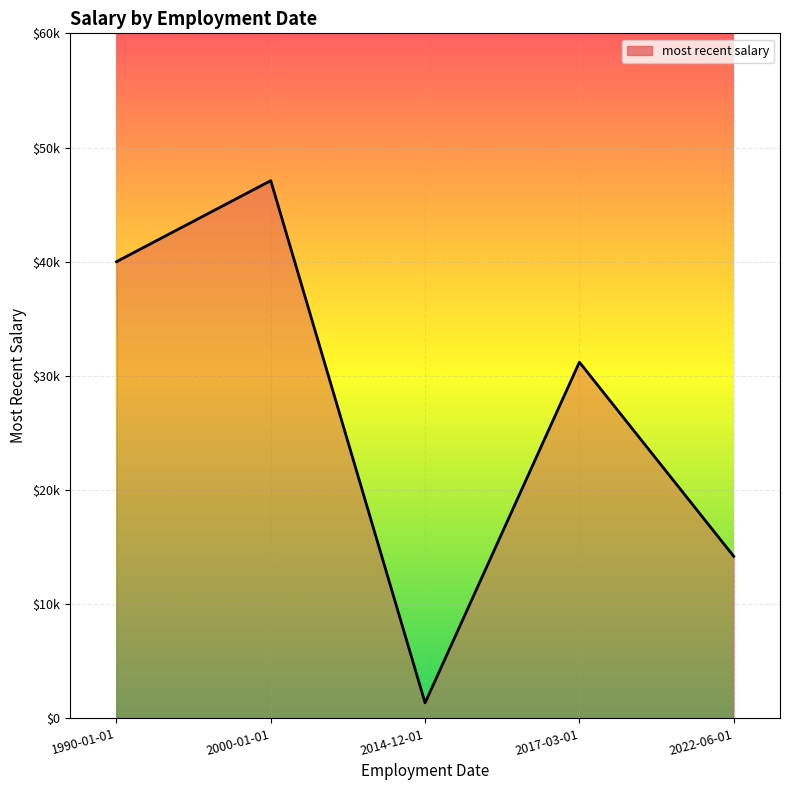

Which category has the highest value across all series?

2000-01-01